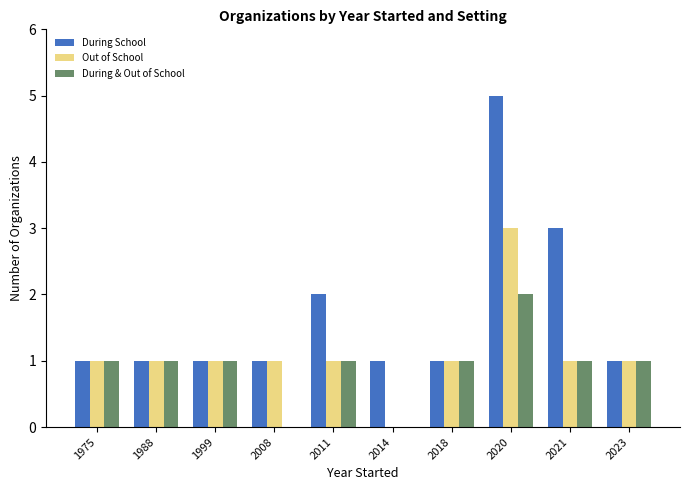

Which series changed the most between 1999 and 2021?

During School